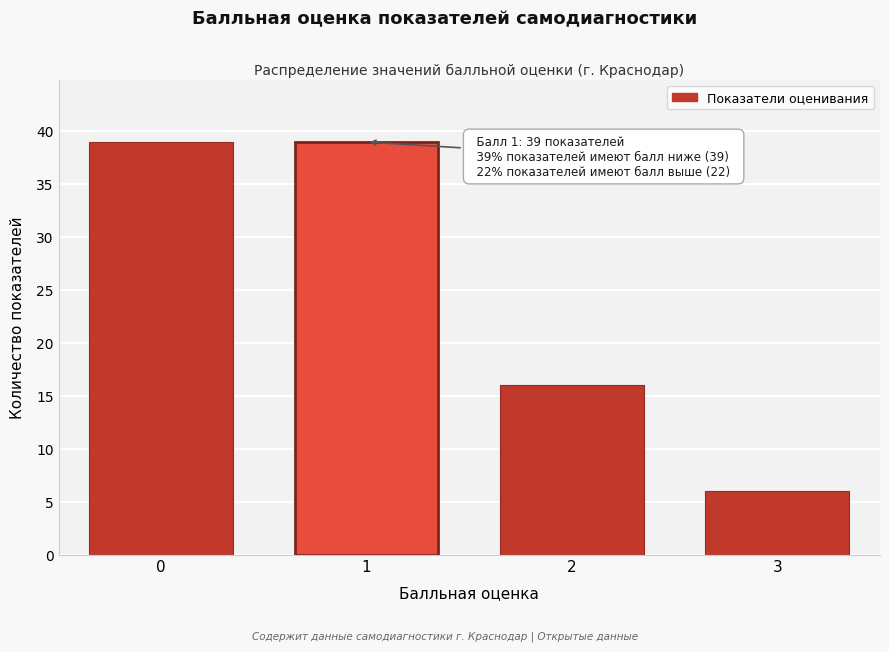

Reading right to left, transcribe all the data shown in this chart.

3=6	2=16	1=39	0=39